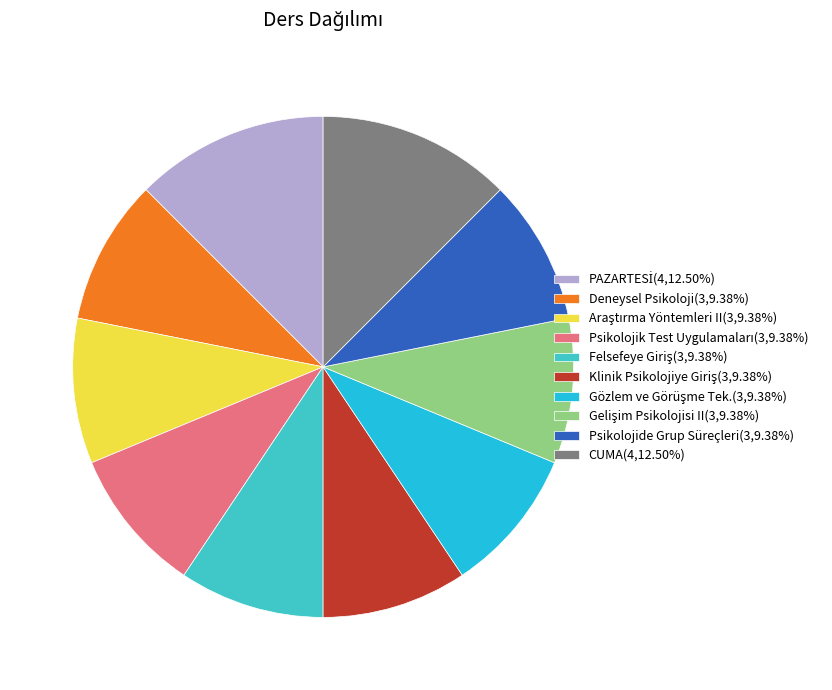

Does CUMA represent more than half of the total?

No